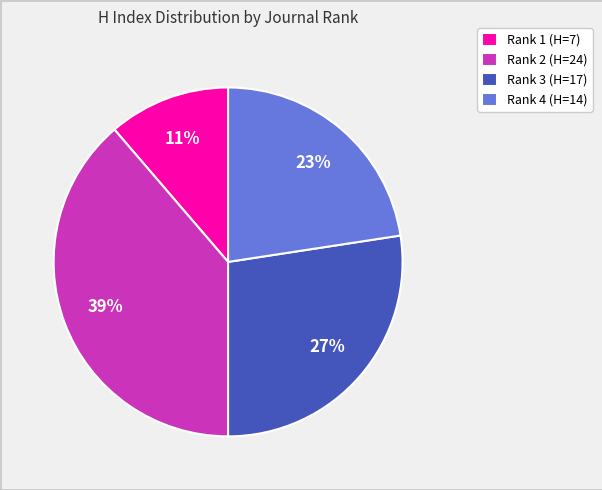

What percentage is the Rank 3 (H=17) slice, to the nearest percent?

27%